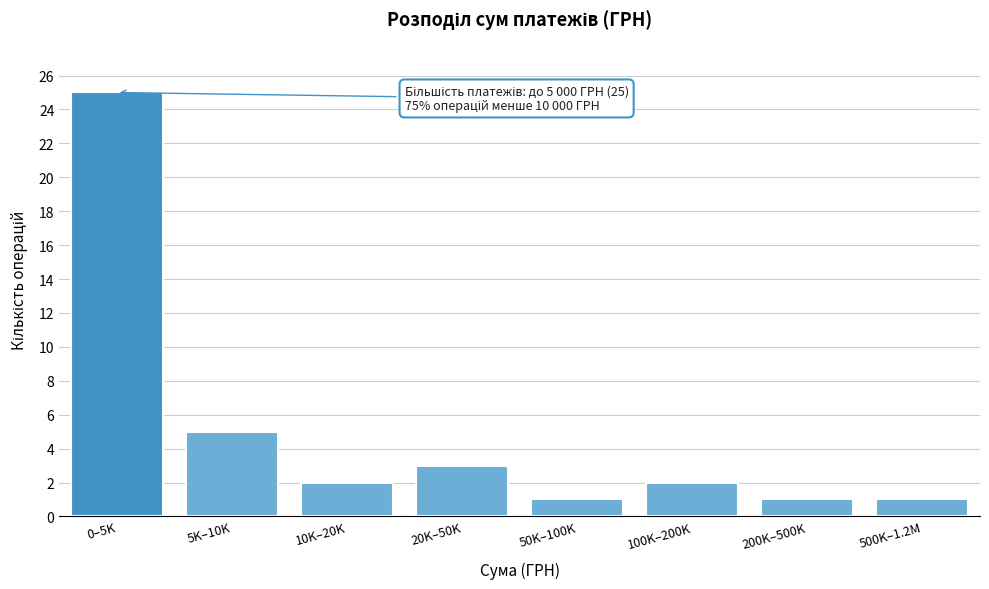

Reading left to right, extract all data points from this chart.

25	5	2	3	1	2	1	1